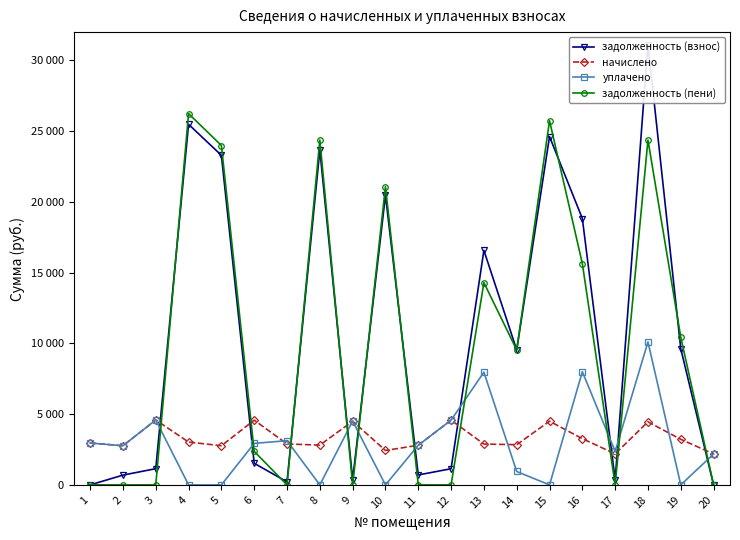

At 20, list the series in order from largest to smallest.

начислено, уплачено, задолженность (взнос), задолженность (пени)